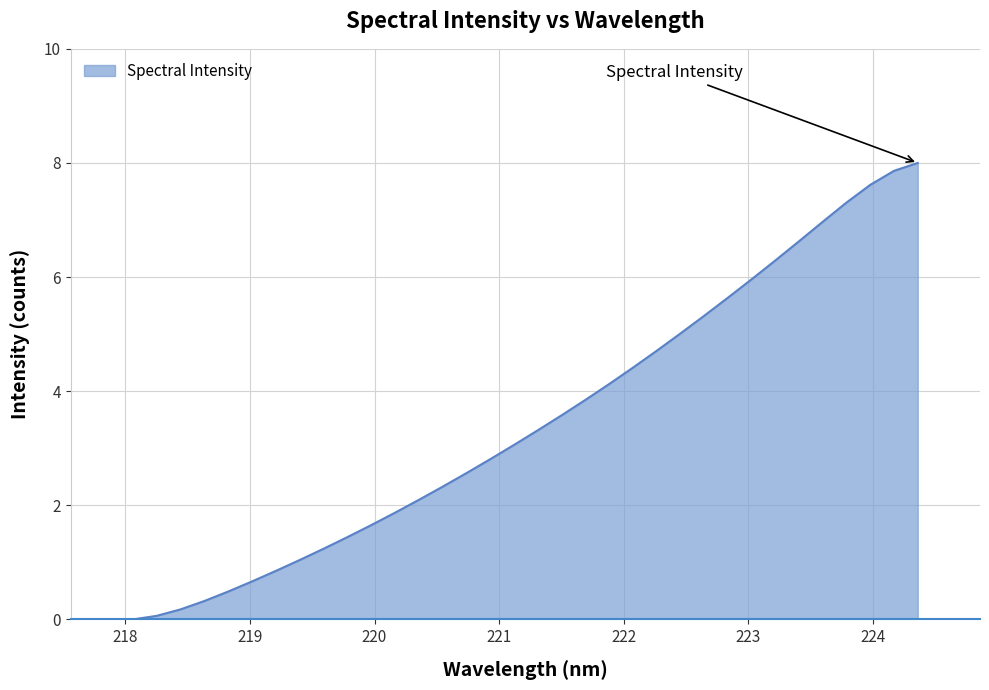

What is the greatest value displayed?

8.0